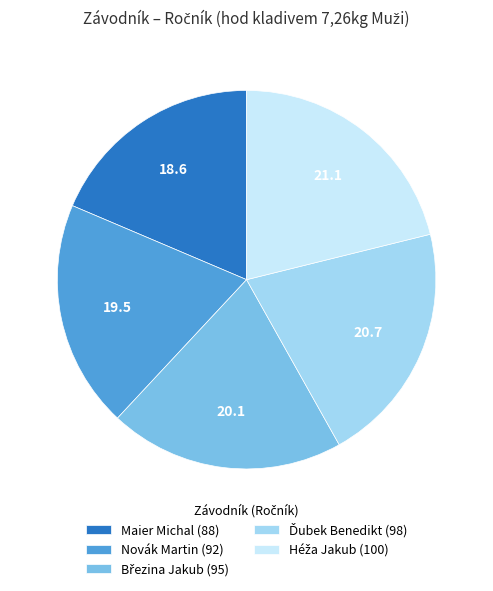

The Novák Martin (92) slice represents 19% of the pie. True or false?

True